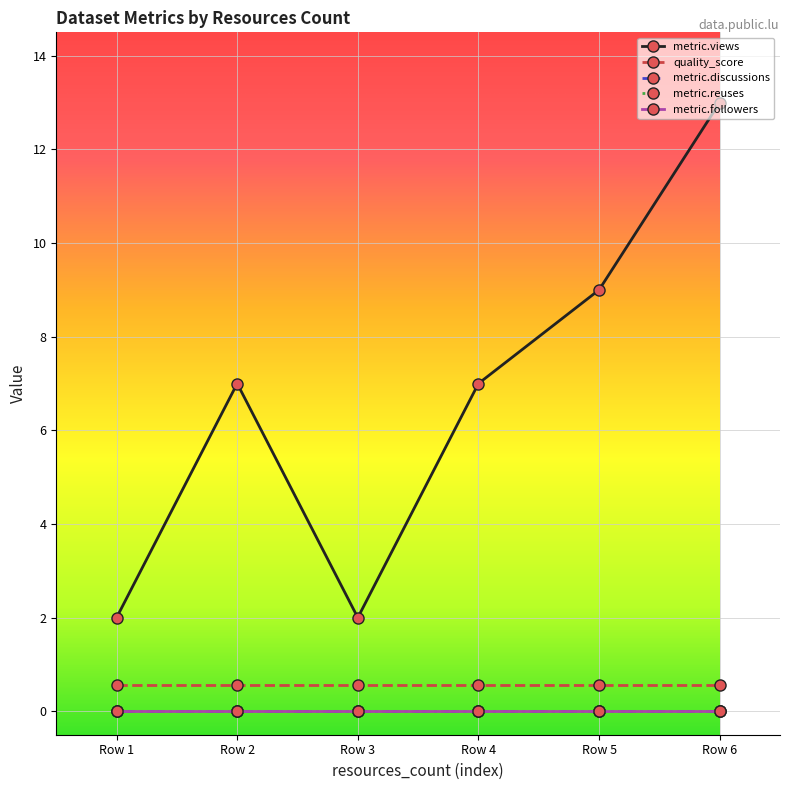

What is the value of the metric.views point at the 2nd from the left?

7.0